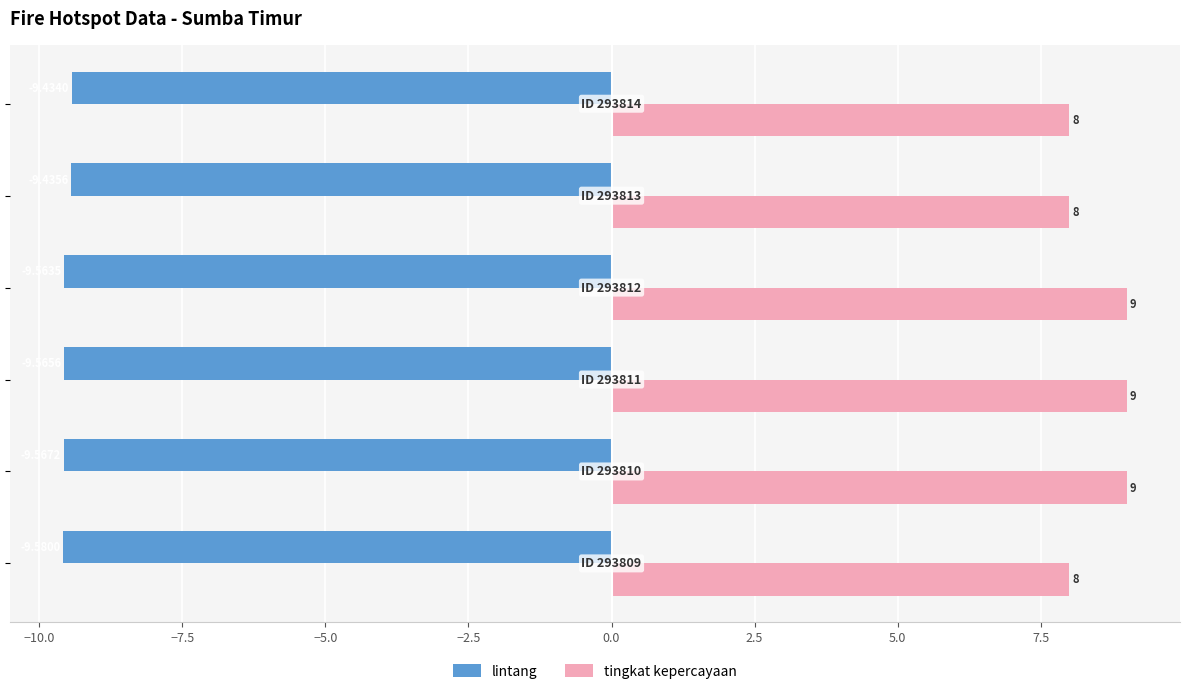

What is the sum of all tingkat kepercayaan values?

51.0